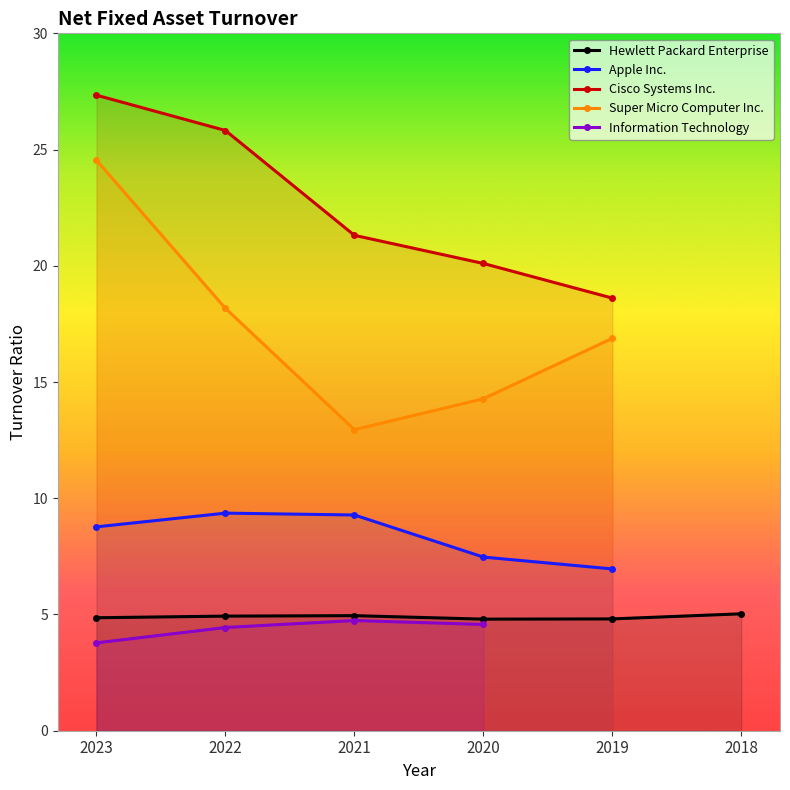

Does the chart display data point markers on the line(s)?

Yes